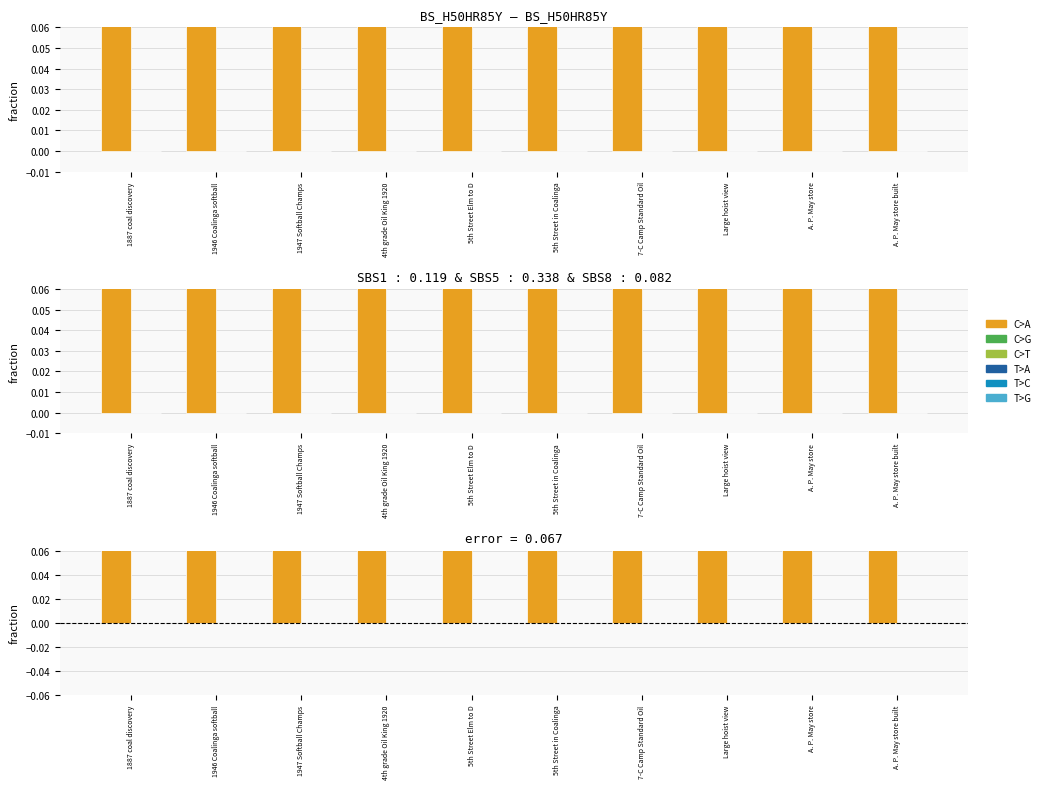

What is the difference between the highest and lowest values at 1947 Softball Champs?

1